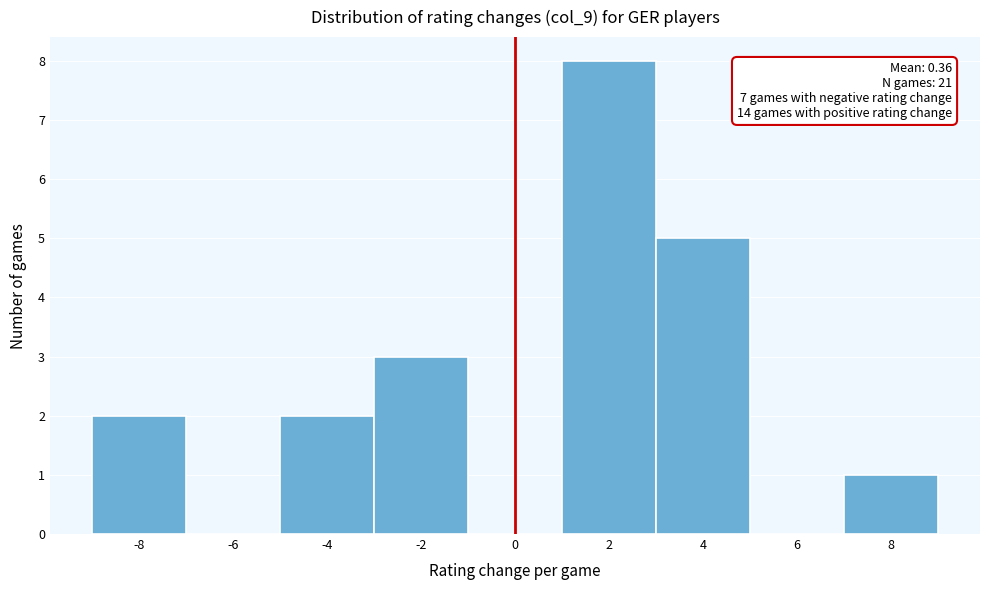

Over which range of the x-axis is the bar tallest?

1 to 3